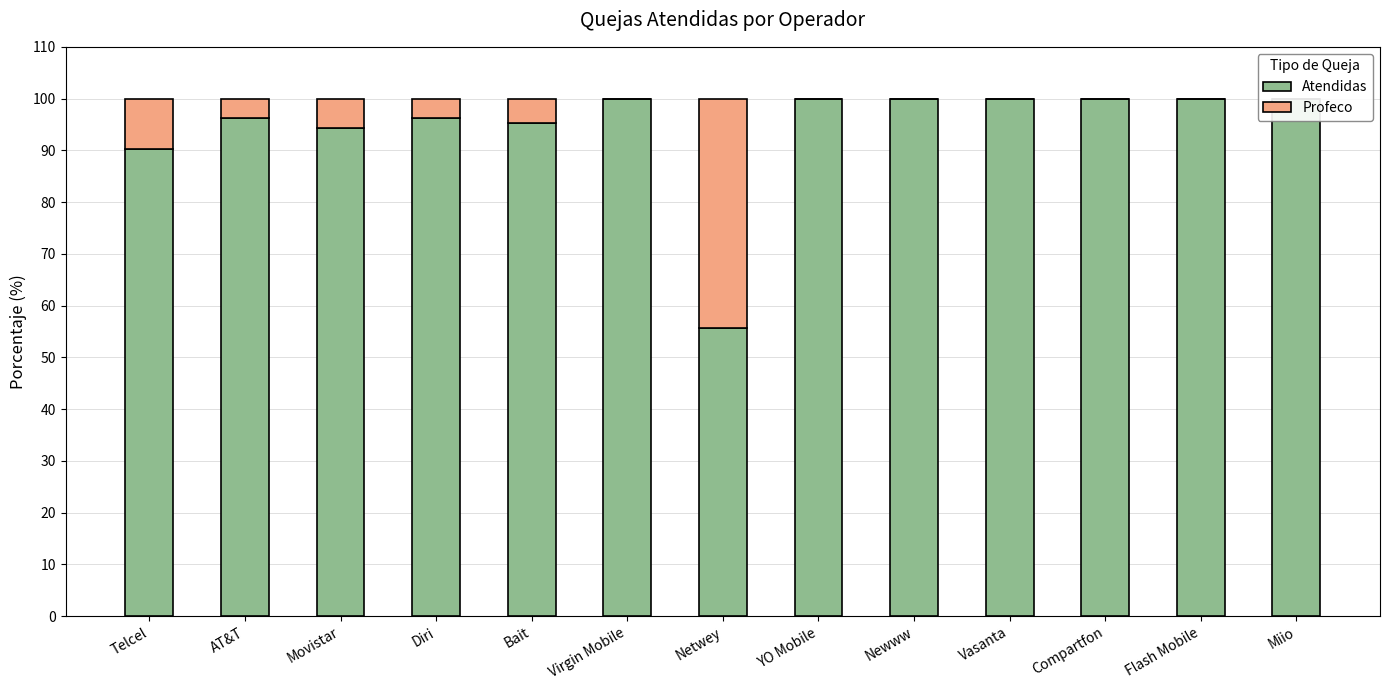

Reading right to left, what are all the values shown in this chart?

Atendidas: 100.0	100.0	100.0	100.0	100.0	100.0	55.6	100.0	95.2	96.2	94.4	96.2	90.2
Profeco: 0.0	0.0	0.0	0.0	0.0	0.0	44.4	0.0	4.8	3.8	5.6	3.8	9.8